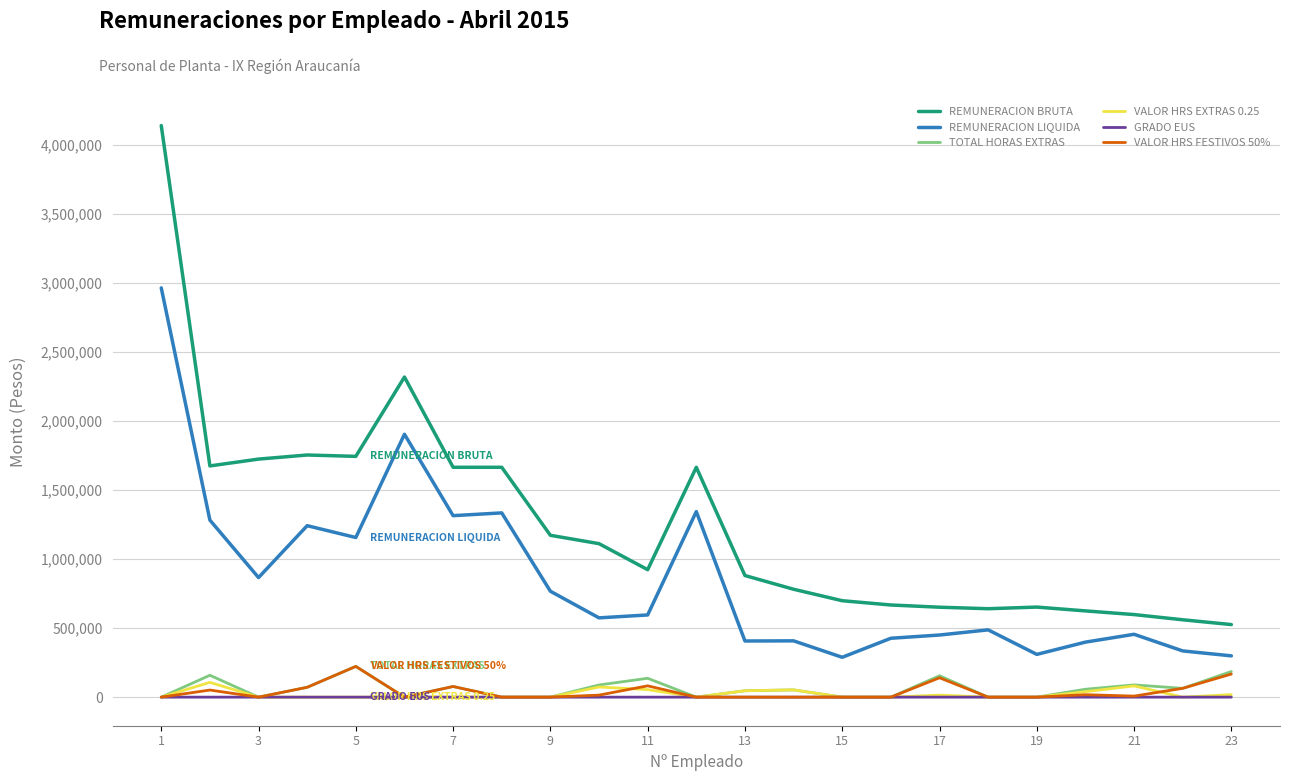

What is the sum of all GRADO EUS values?

274